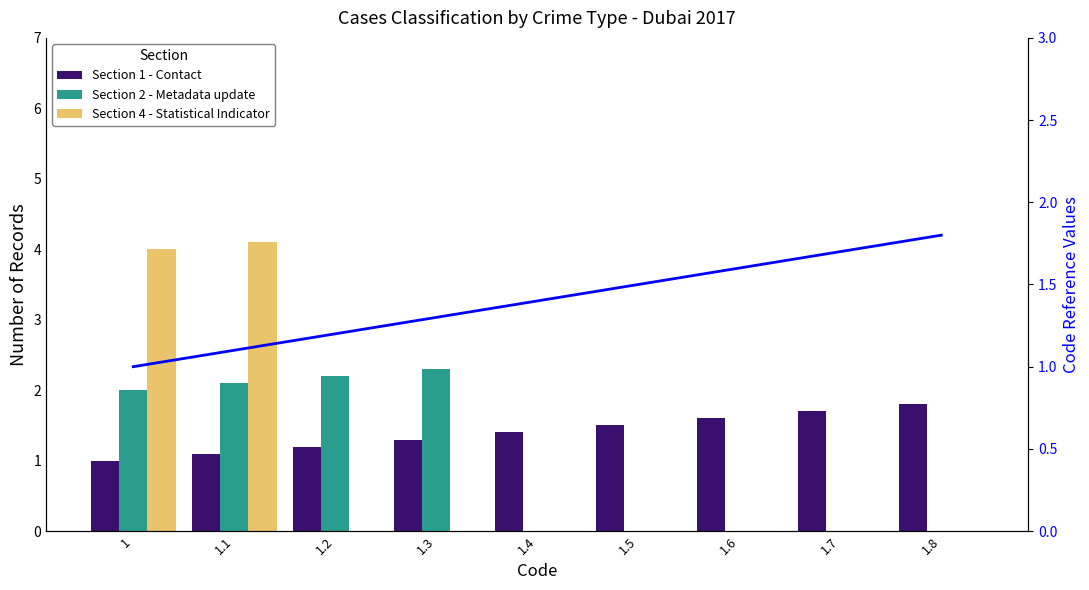

Reading left to right, transcribe all the data shown in this chart.

Section 1 - Contact: 1=1.0	1.1=1.1	1.2=1.2	1.3=1.3	1.4=1.4	1.5=1.5	1.6=1.6	1.7=1.7	1.8=1.8
Section 2 - Metadata update: 1=2.0	1.1=2.1	1.2=2.2	1.3=2.3	1.4=0.0	1.5=0.0	1.6=0.0	1.7=0.0	1.8=0.0
Section 4 - Statistical Indicator: 1=4.0	1.1=4.1	1.2=0.0	1.3=0.0	1.4=0.0	1.5=0.0	1.6=0.0	1.7=0.0	1.8=0.0
Code sequence: 1=1.0	1.1=1.1	1.2=1.2	1.3=1.3	1.4=1.4	1.5=1.5	1.6=1.6	1.7=1.7	1.8=1.8